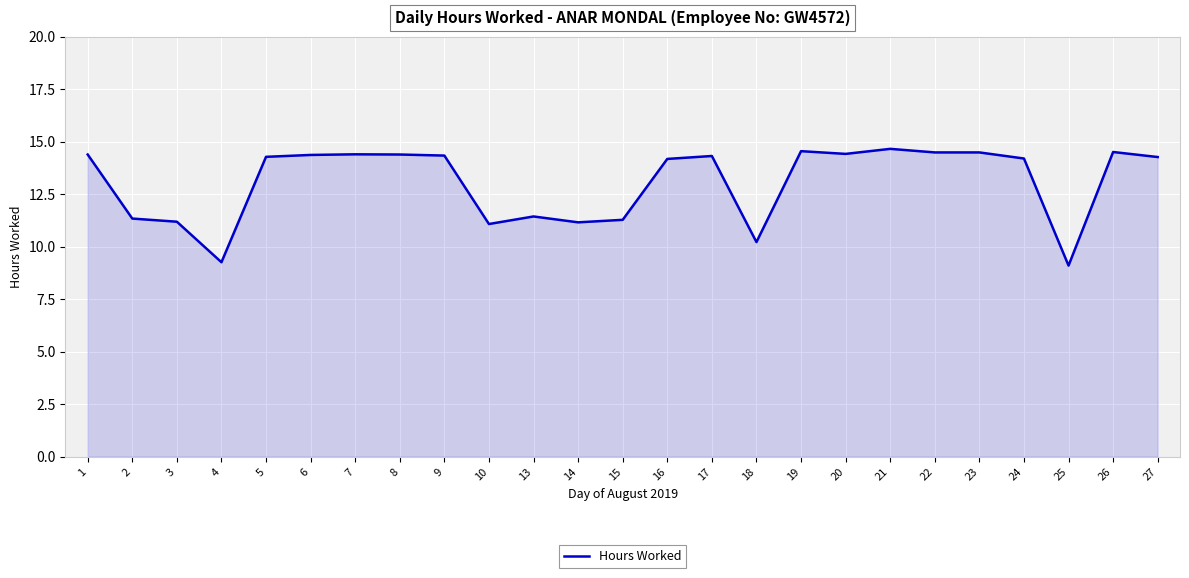

The chart shows a value of 19.7 at 23. True or false?

False